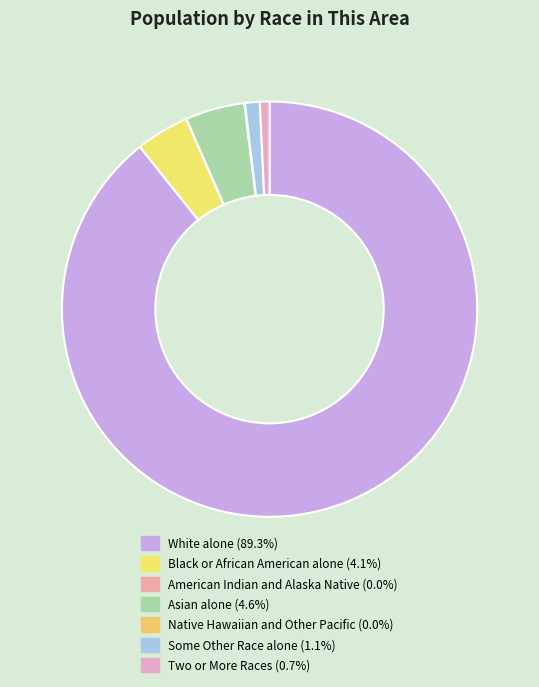

How many segments does this pie chart have?

7